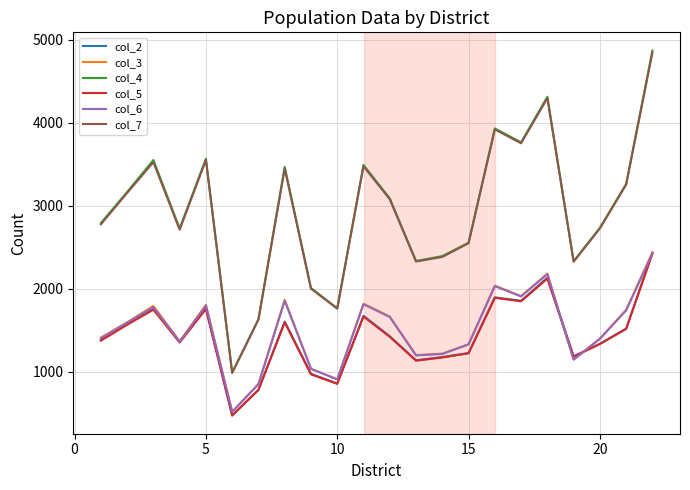

What is the maximum value shown in the chart?

4872